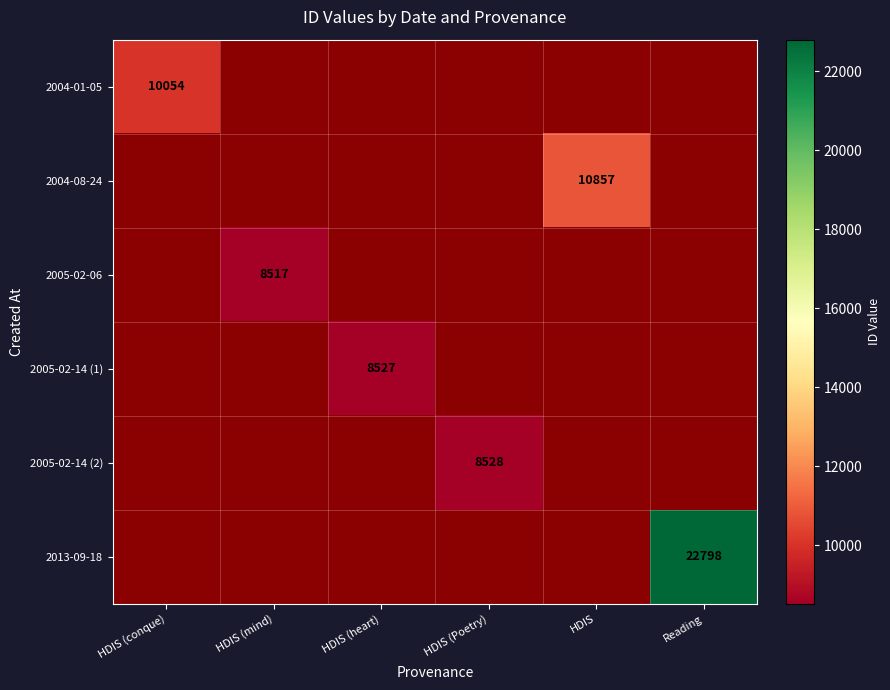

The value of 2004-08-24 at HDIS is 6828. True or false?

False